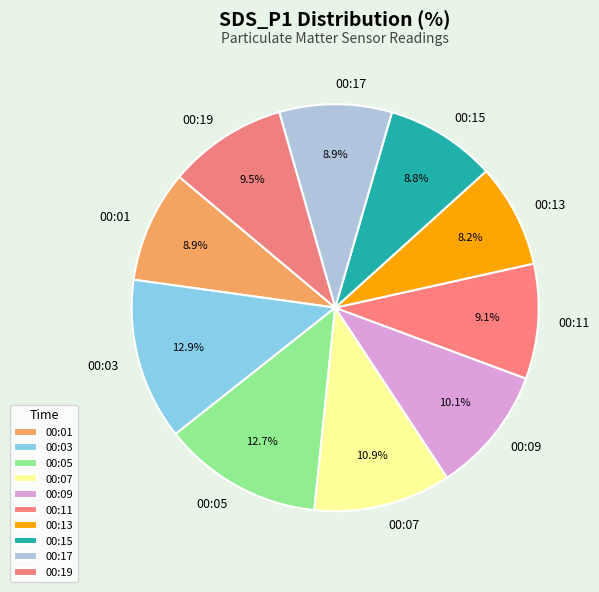

What portion of the pie excludes 00:05?

87.3%